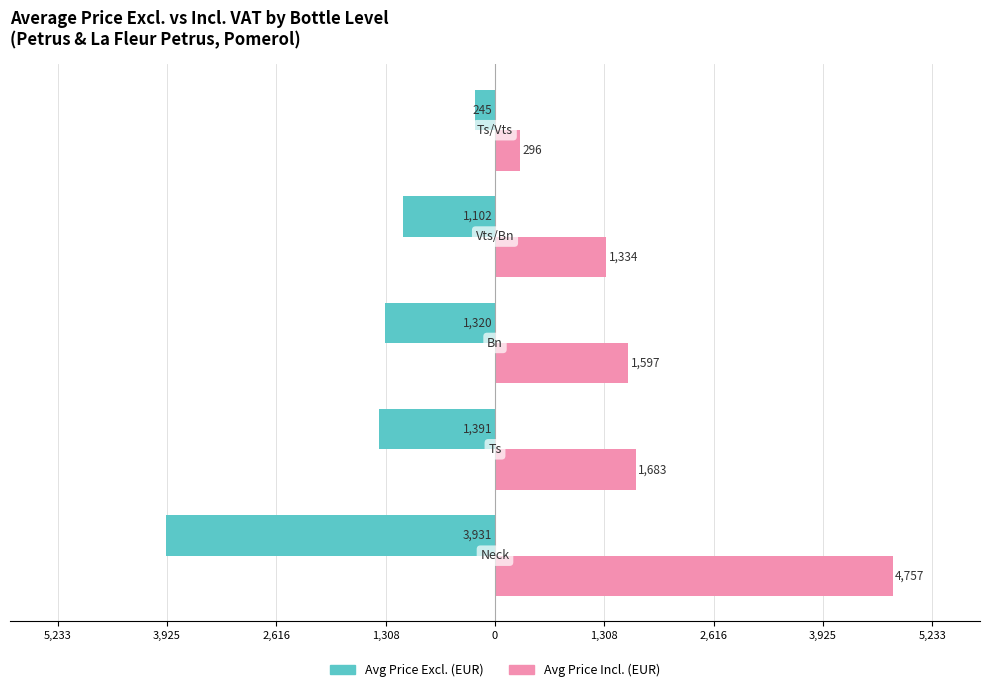

What are all the series names shown in the legend?

Avg Price Excl. (EUR), Avg Price Incl. (EUR)